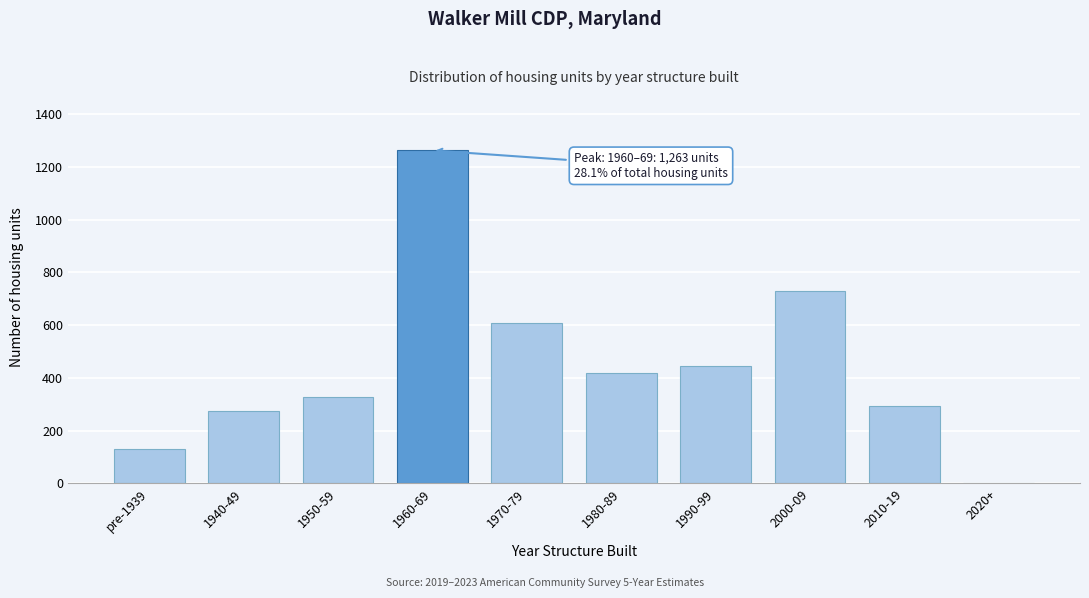

Reading left to right, what are all the values shown in this chart?

pre-1939=131	1940-49=274	1950-59=326	1960-69=1263	1970-79=610	1980-89=417	1990-99=446	2000-09=729	2010-19=293	2020+=0